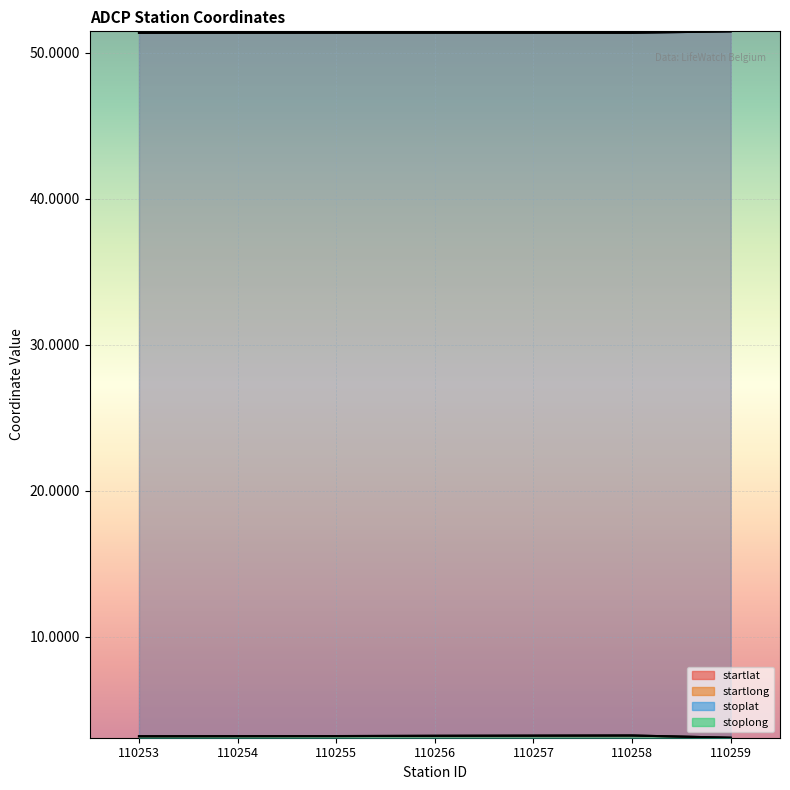

What is the approximate value of stoplat at 110254?

51.4